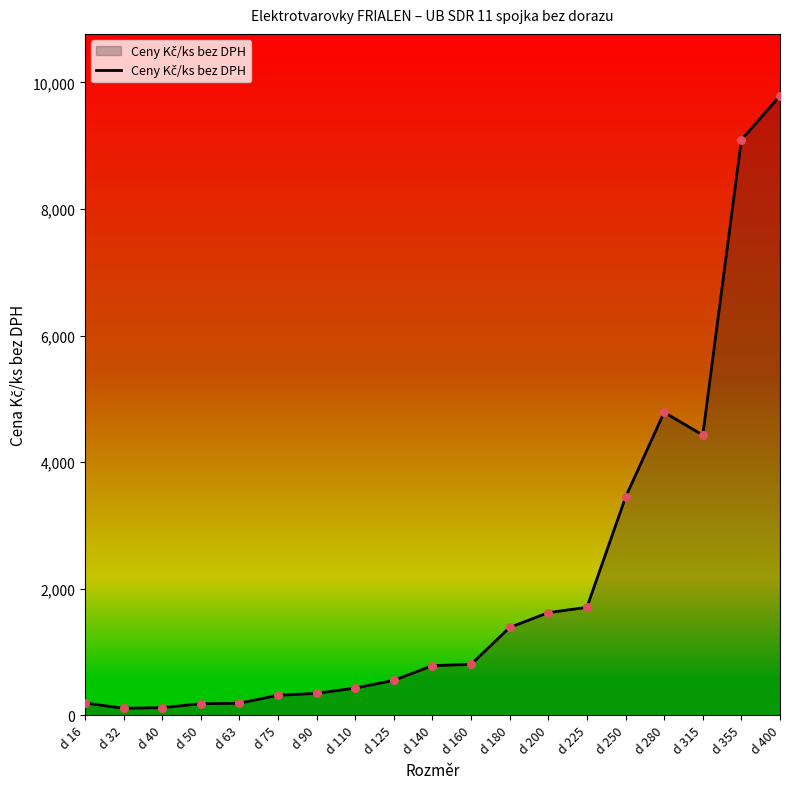

What is the ratio of the value at d 63 to the value at d 110?

0.4